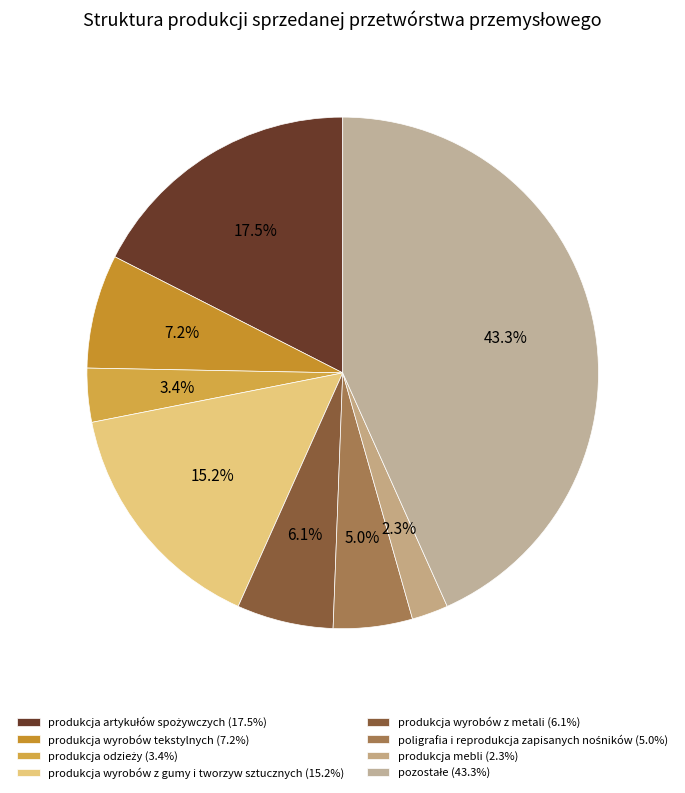

Which slice is the largest?

pozostałe